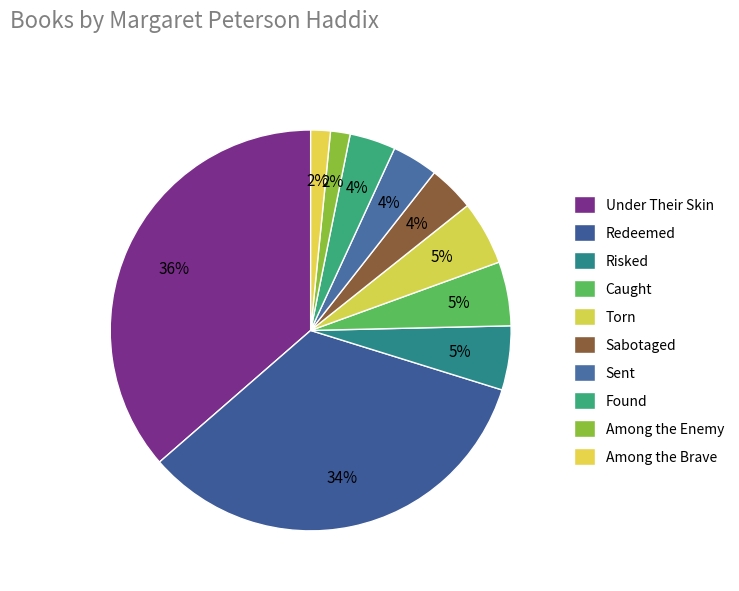

To the nearest percent, what is the average slice percentage?

10%